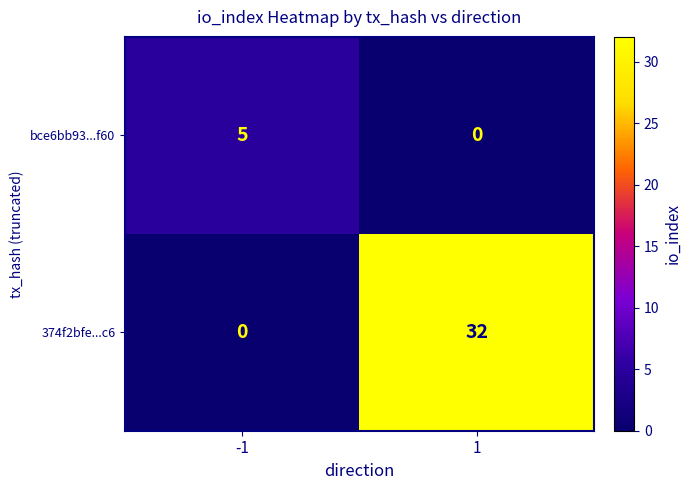

Rank the series at -1 from lowest to highest value.

374f2bfe...c6, bce6bb93...f60